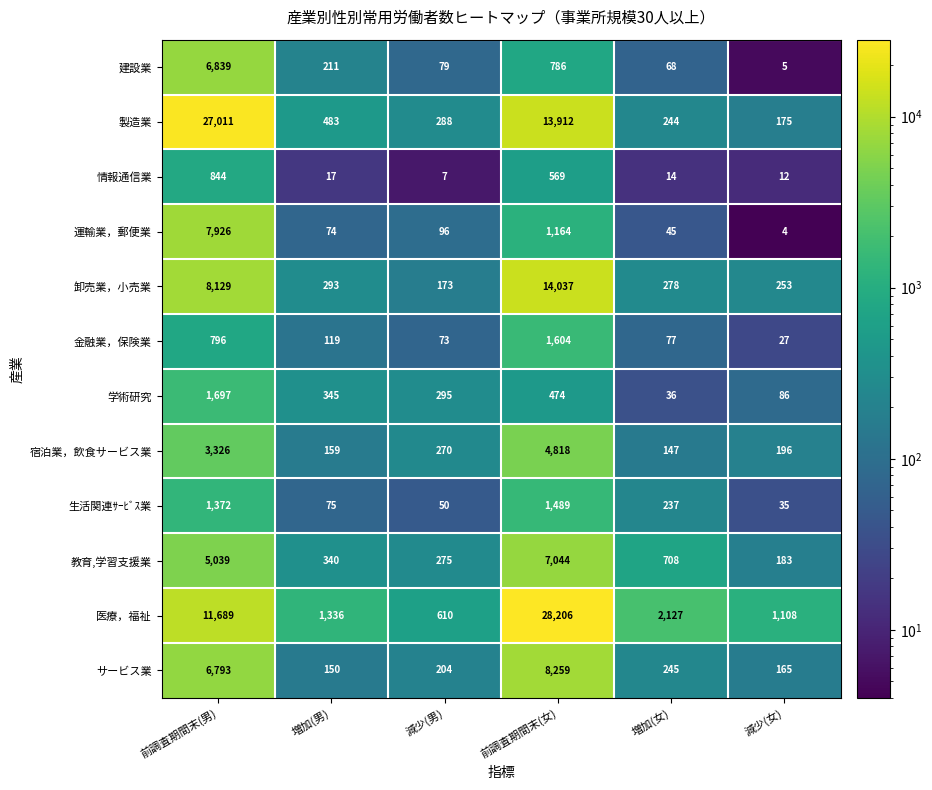

Between 増加(男) and 増加(女), which series saw the biggest shift?

医療，福祉